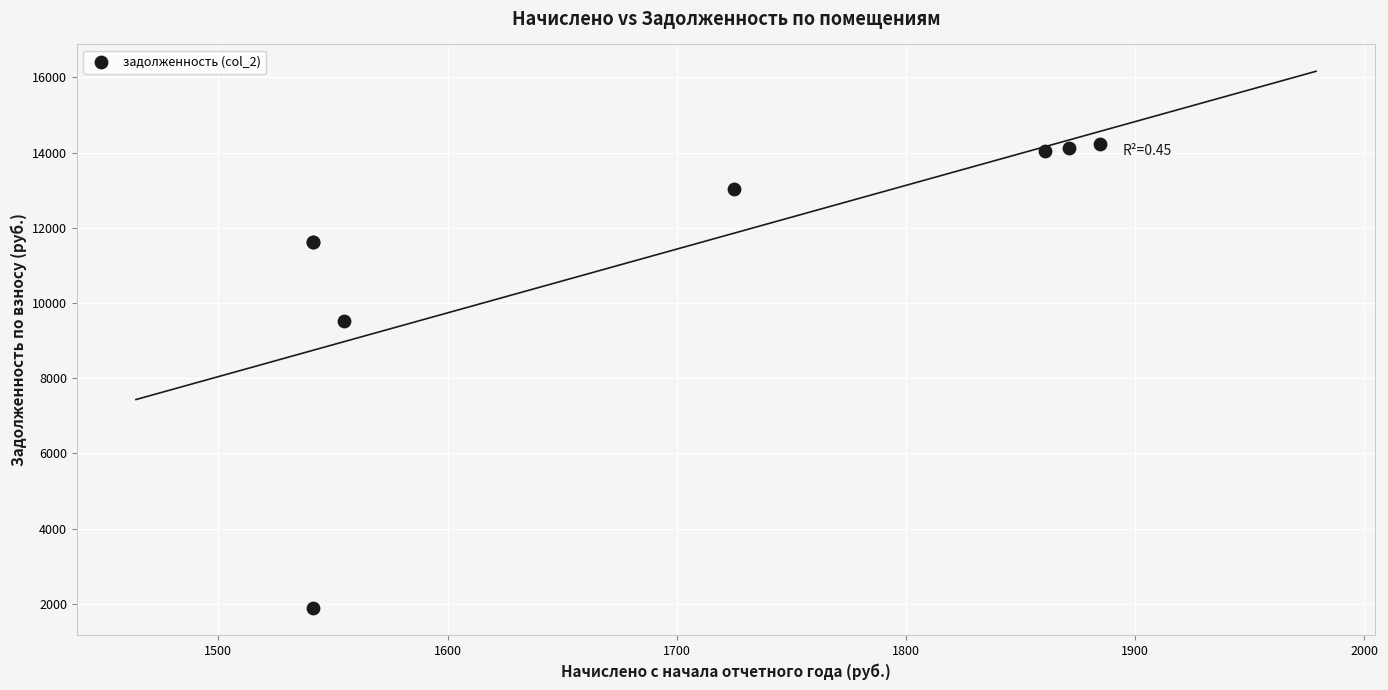

What Y value in the scatter plot is closest to 8056?

9535.8